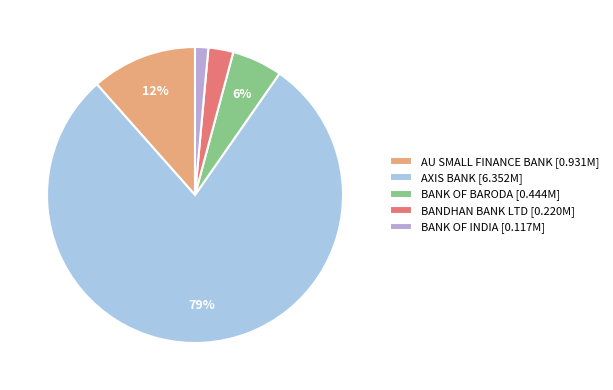

How many slices are in this pie chart?

5